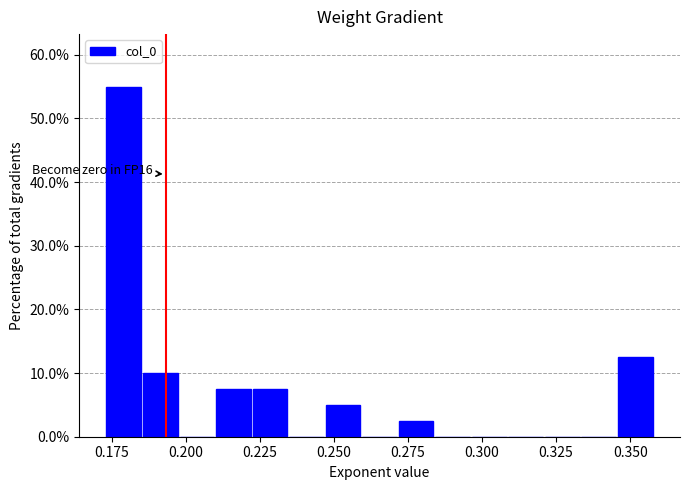

Around what value on the x-axis is the tallest bar? Give the approximate position of its centre, as read against the axis.

0.180